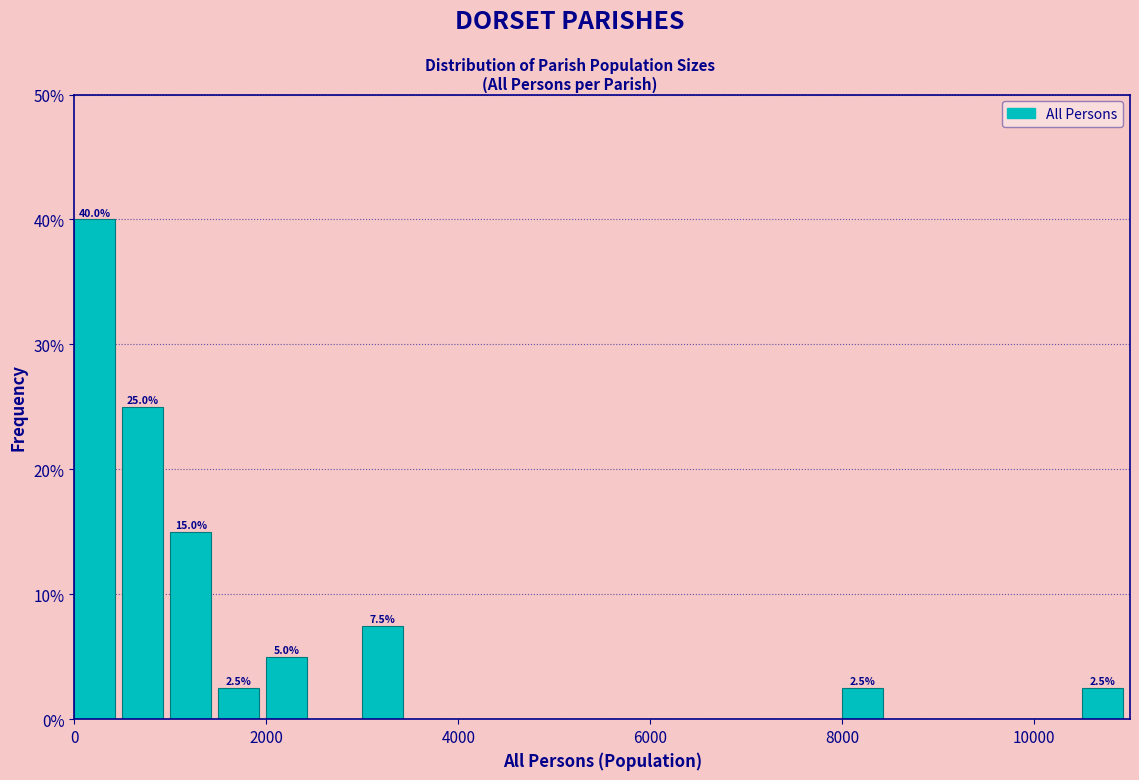

Read against the x-axis, roughly where is the centre of the tallest bar?

200